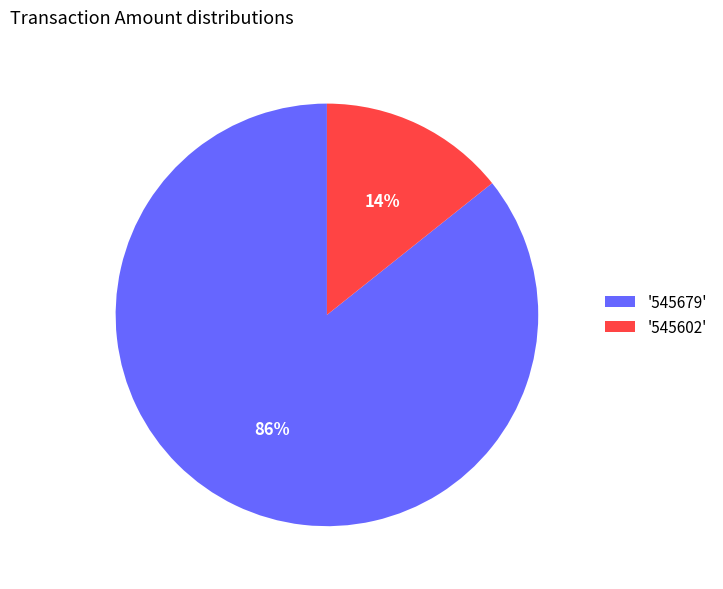

To the nearest percent, what percentage of the pie is '545602'?

14%